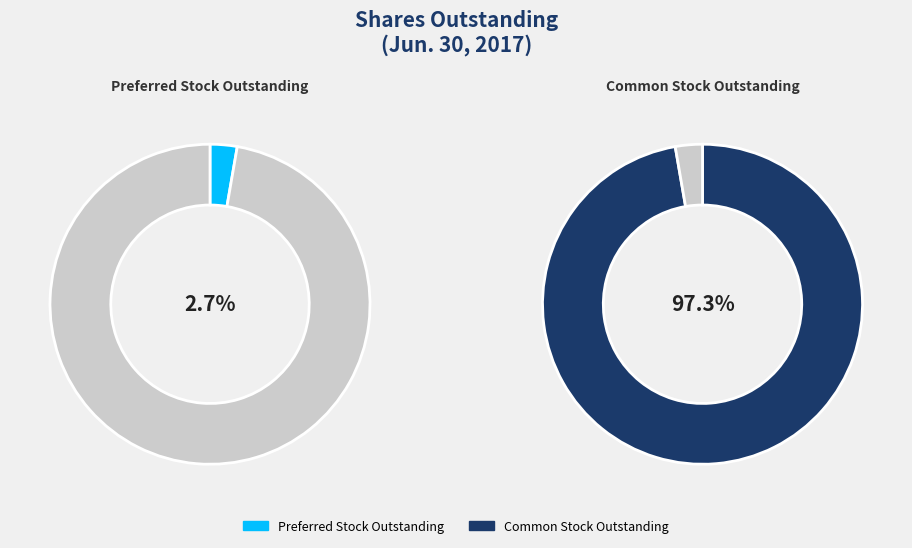

Does Common Stock, shares outstanding represent more than half of the total?

Yes